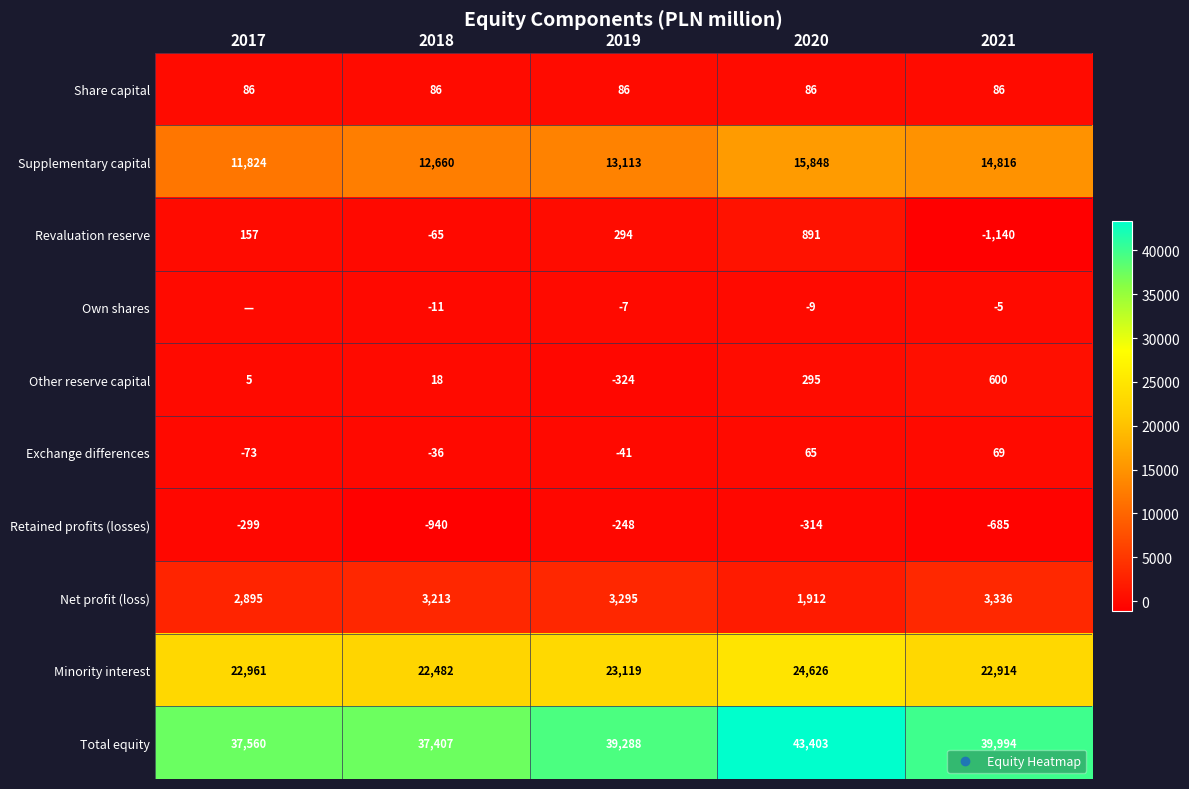

At which label is Exchange differences closest to -2?

2018